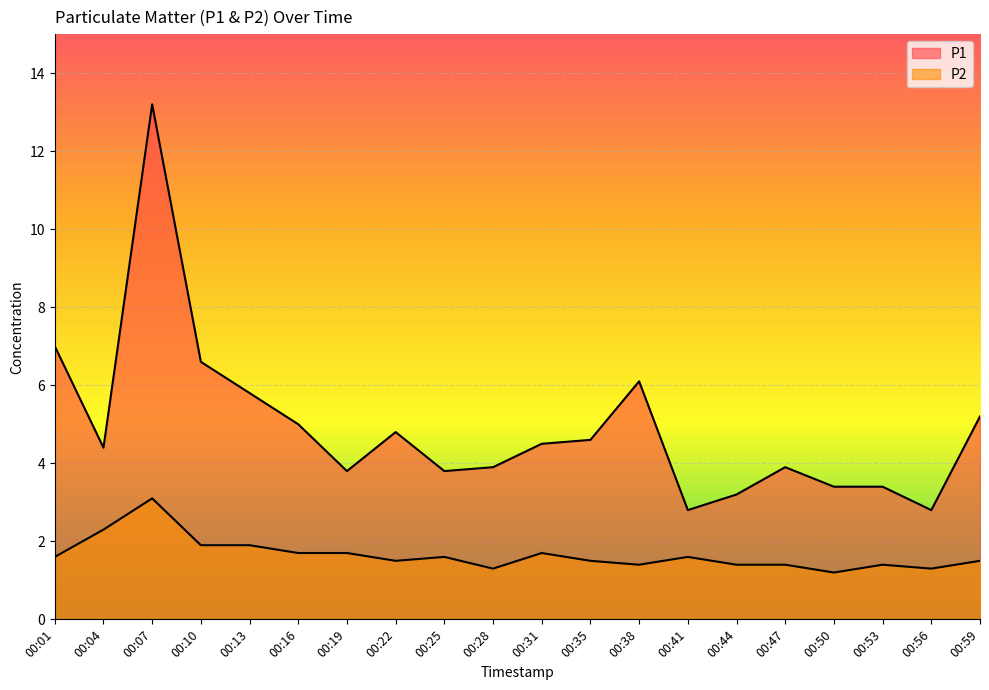

Which has a higher value, 00:04 or 00:47?

00:04